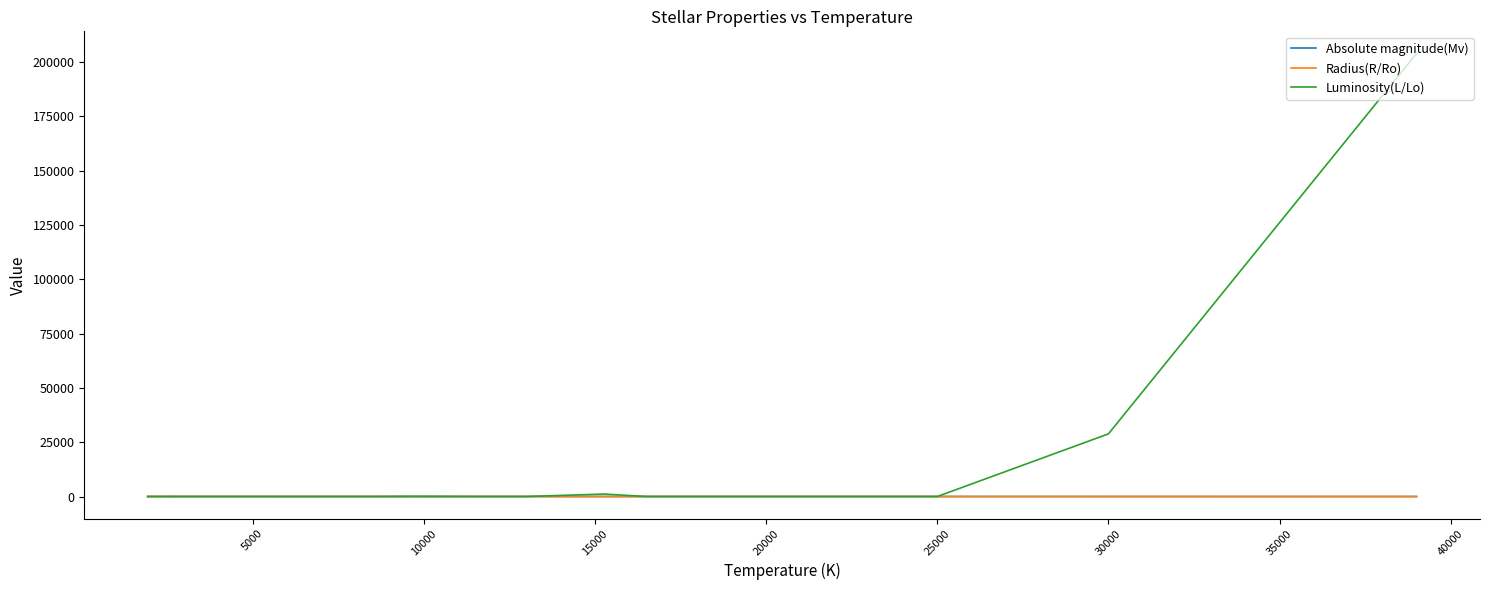

True or false: Radius(R/Ro) has more than 2 interior local peaks.

True